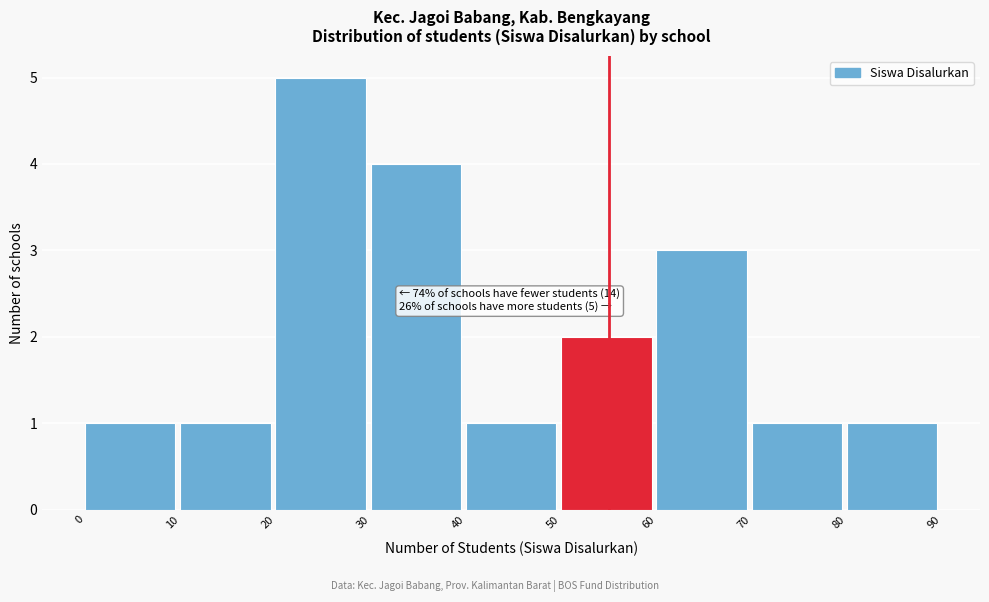

Which range on the x-axis has the tallest bar?

20 to 30